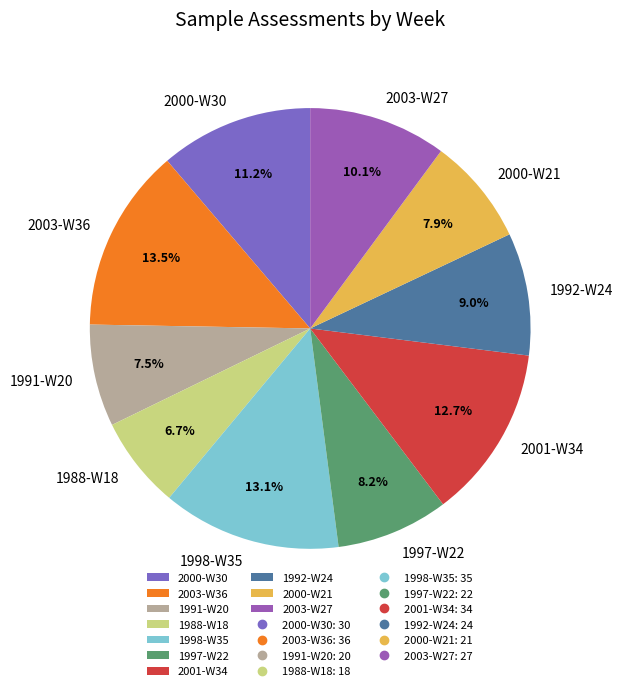

What percentage is the 1988-W18 slice, to the nearest percent?

7%